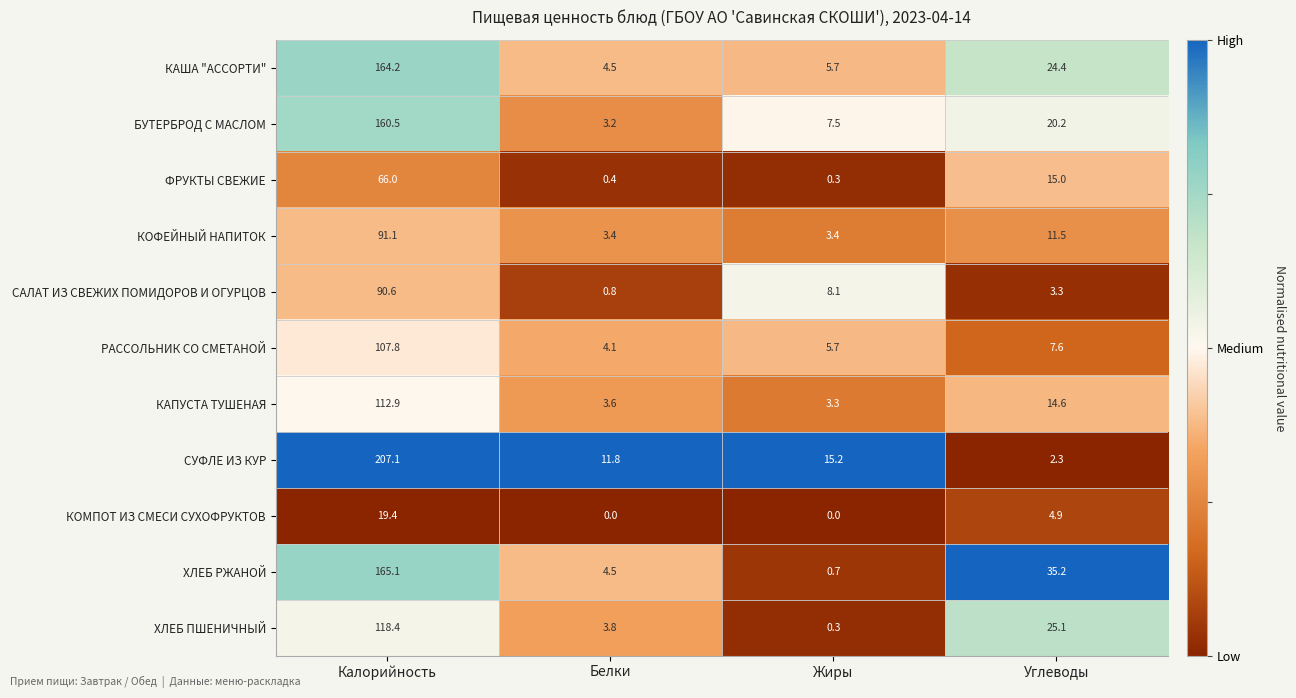

Which series has the largest total across all categories?

СУФЛЕ ИЗ КУР